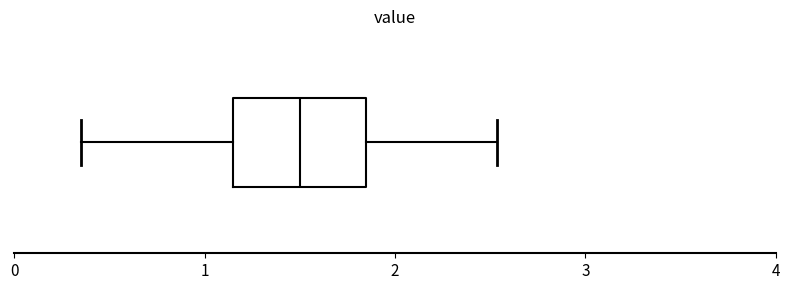

Where does the left whisker of the box end on the x-axis? The values are not printed on the chart, so give them approximately, as read against the axis.

0.4